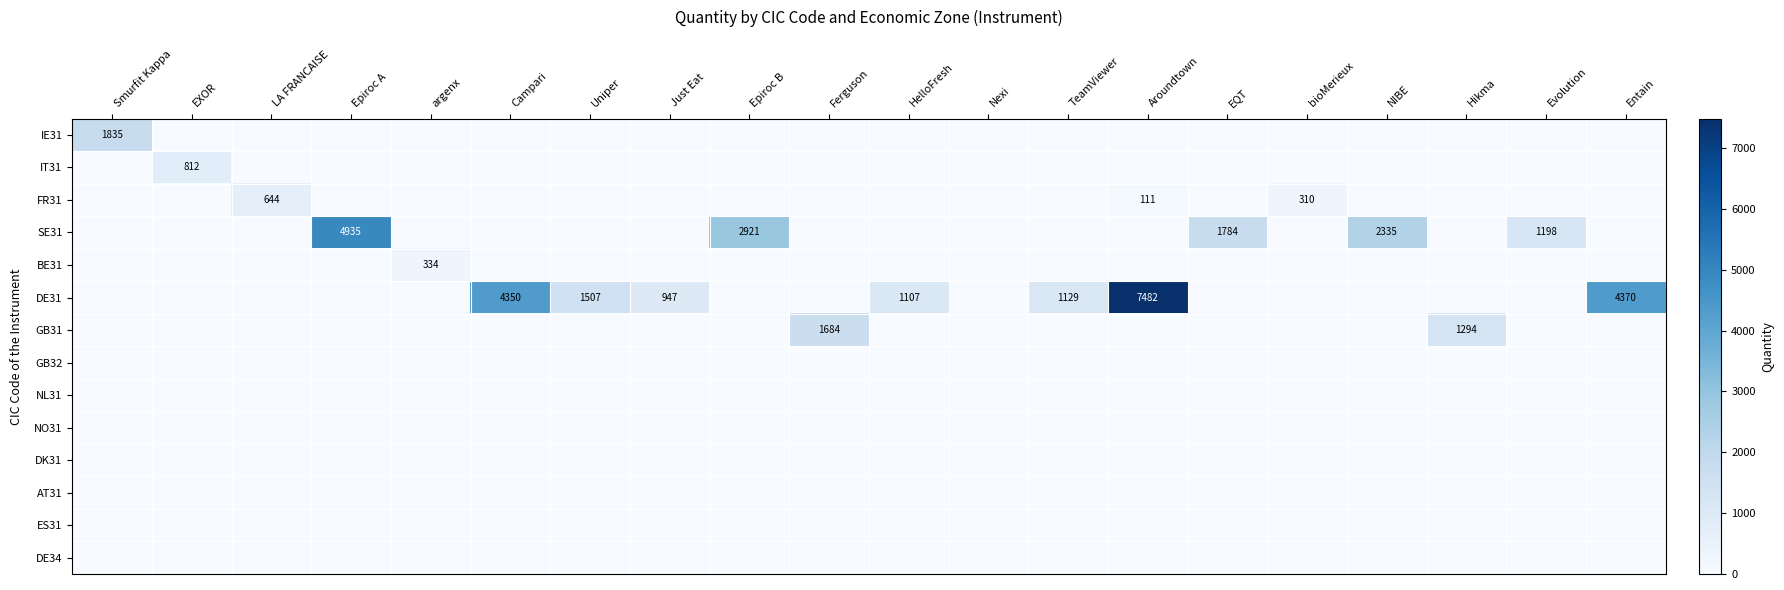

Is it true that SE31 equals 773 at Evolution?

False